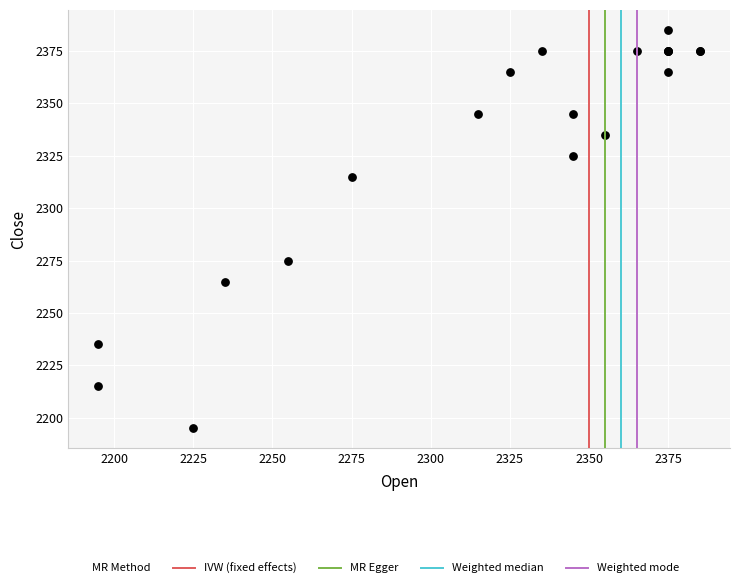

What Y value in the scatter plot is closest to 2290?

2275